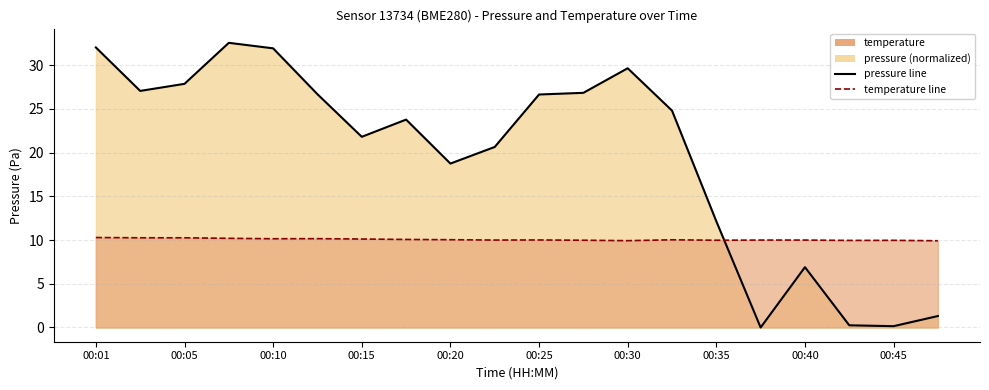

At which label is temperature closest to 10?

00:22